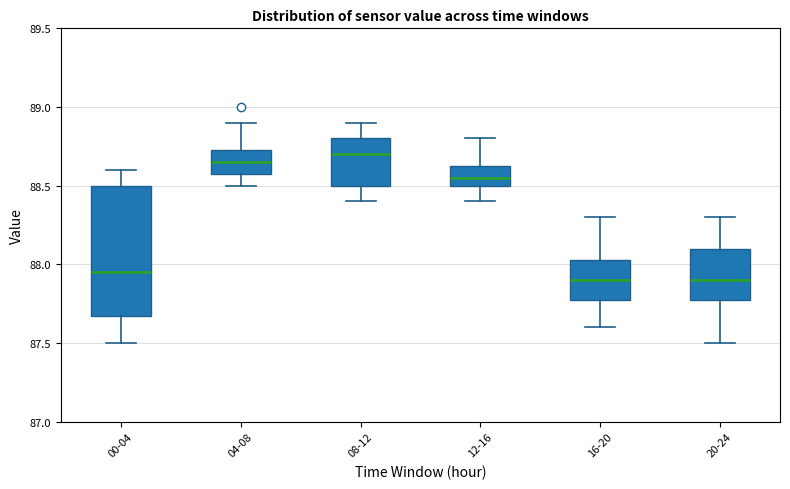

Which box is the tallest, from its lower edge to its upper edge?

00-04